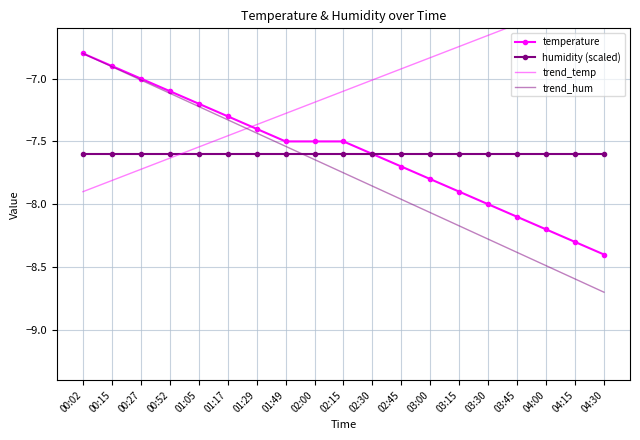

True or false: humidity (scaled) and temperature intersect in this chart.

False